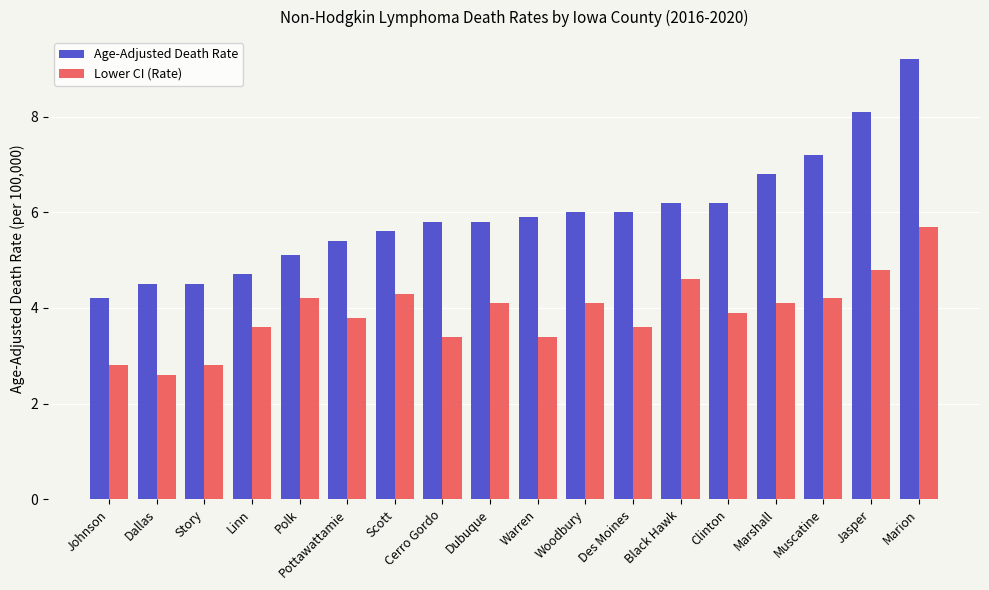

At which category is the sum across all series the highest?

Marion